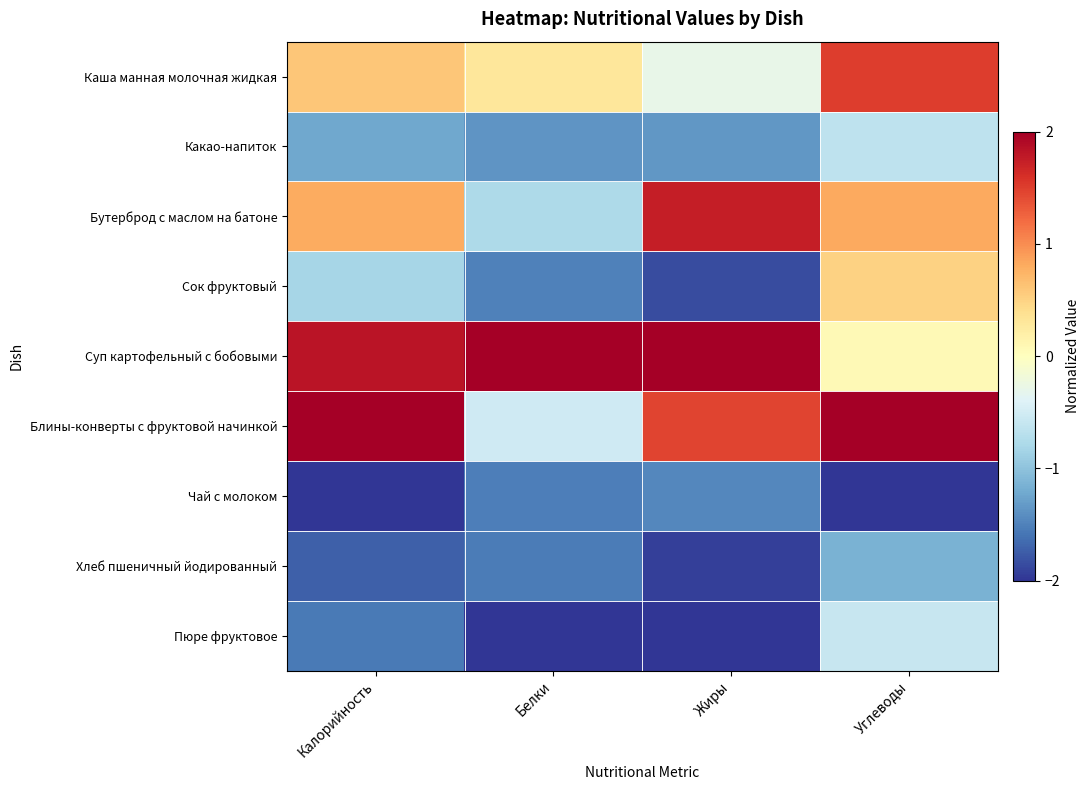

At Углеводы, list the series in order from smallest to largest.

Чай с молоком, Хлеб пшеничный йодированный, Какао-напиток, Пюре фруктовое, Суп картофельный с бобовыми, Сок фруктовый, Бутерброд с маслом на батоне, Каша манная молочная жидкая, Блины-конверты с фруктовой начинкой